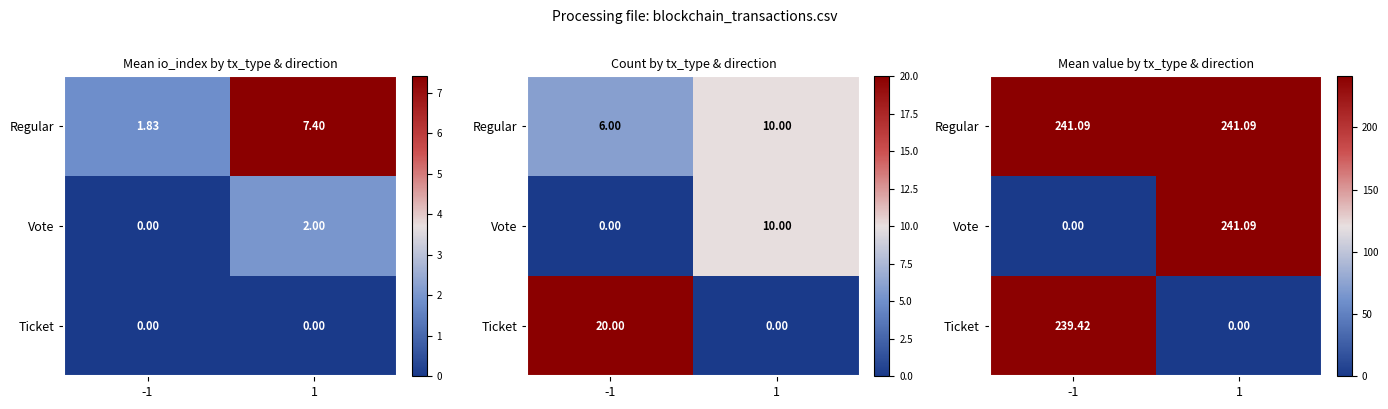

Is it true that Regular equals 241.1 at -1?

True